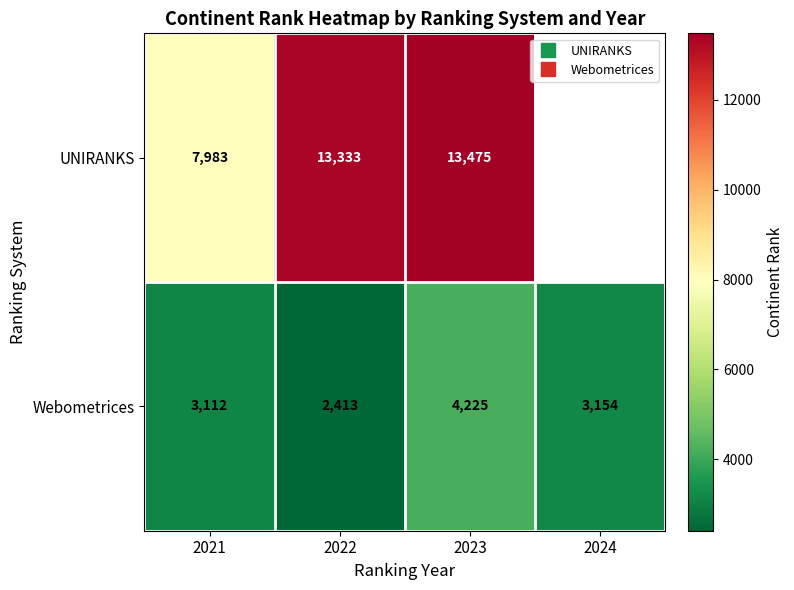

What is the approximate value of Webometrices at 2022?

2413.0